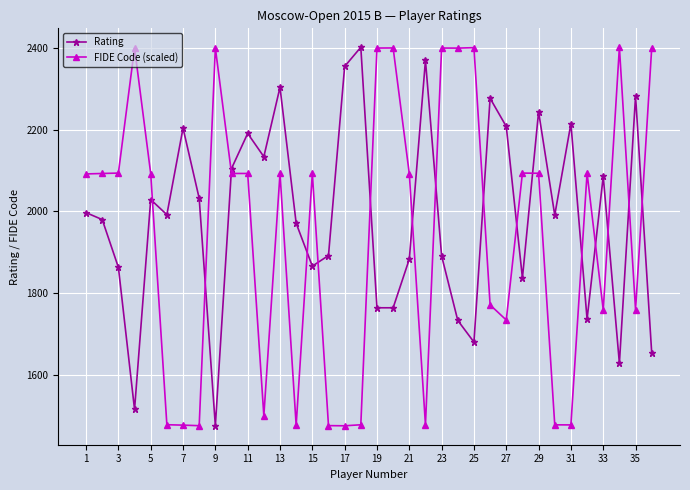

Which series has the largest total across all categories?

Rating